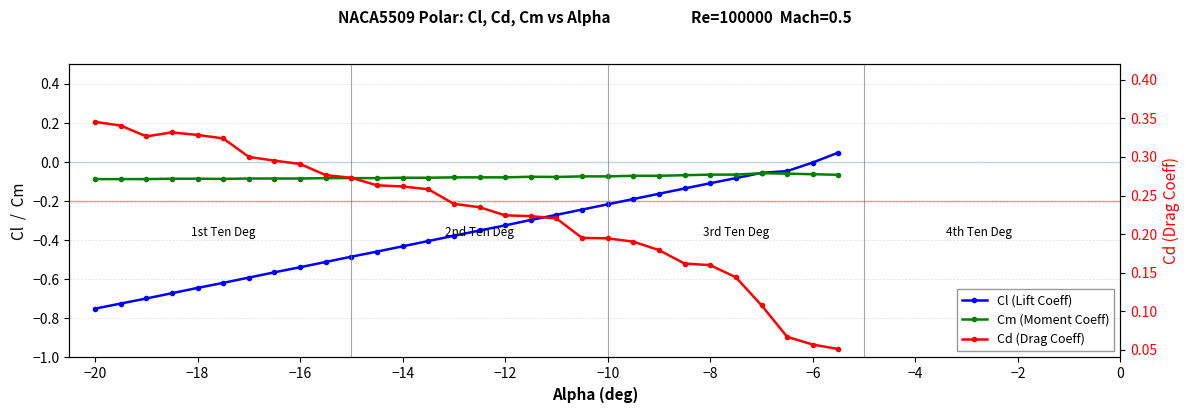

How many values in Cl (Lift Coeff) are above zero?

1